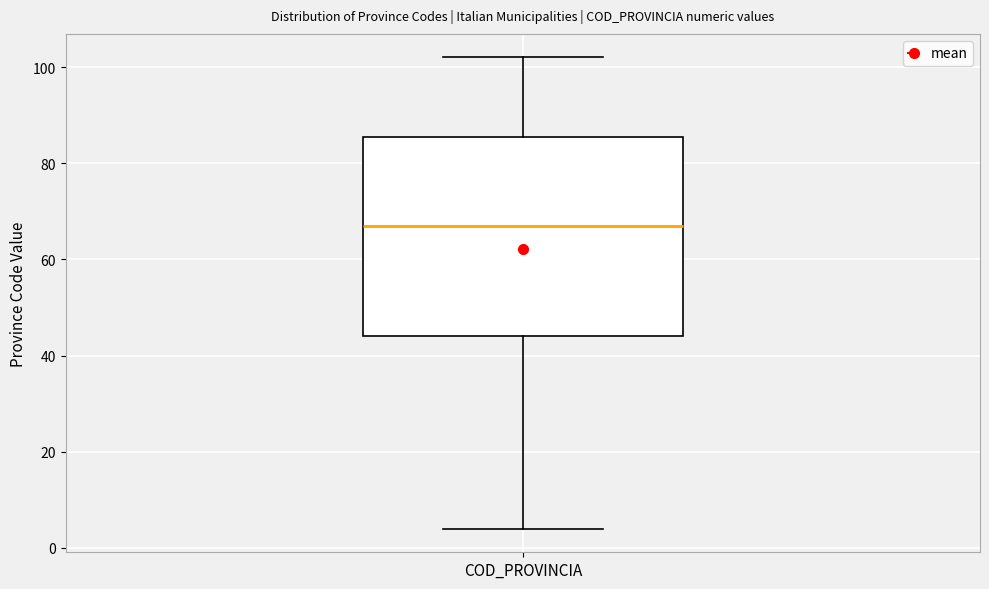

Where does the median line of the box for COD_PROVINCIA sit on the y-axis? The values are not printed on the chart, so give them approximately, as read against the axis.

68